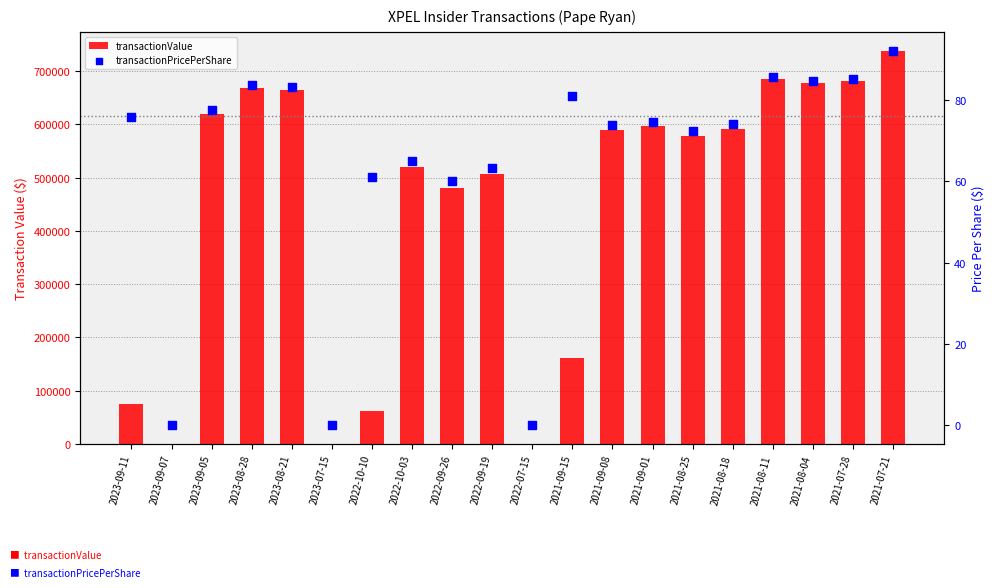

Which series contains the lowest Y value?

transactionValue